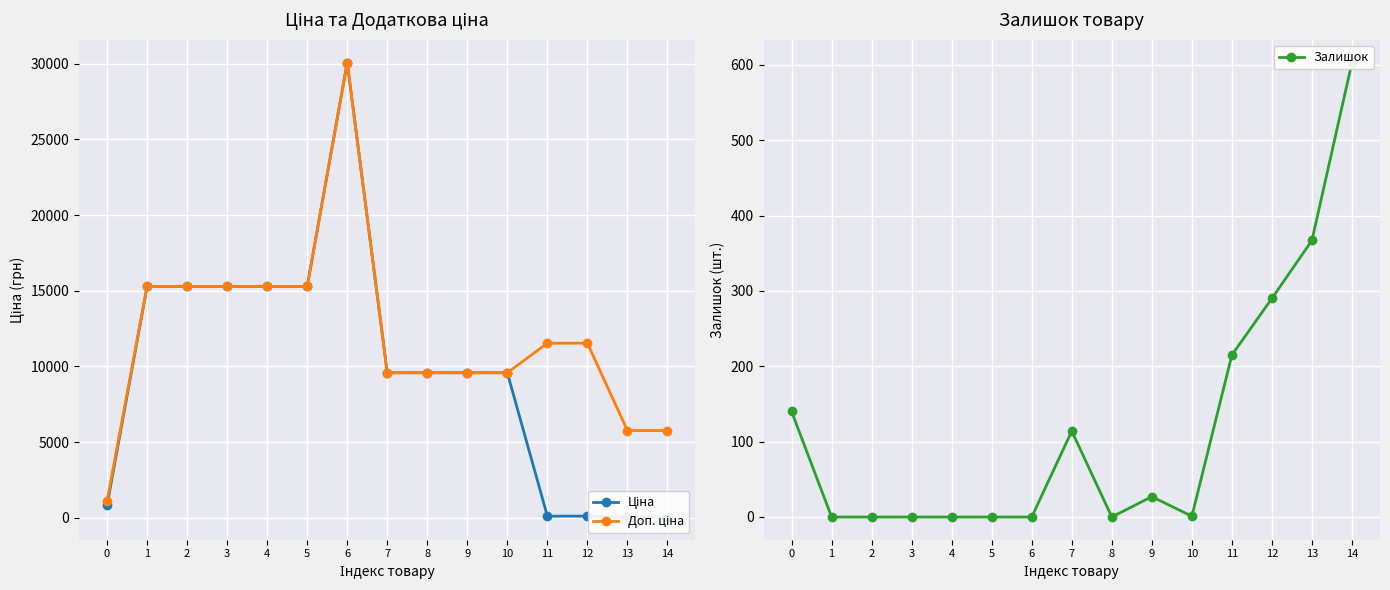

List the labels in order of Залишок value, largest first.

14, 13, 12, 11, 0, 7, 9, 10, 1, 2, 3, 4, 5, 6, 8